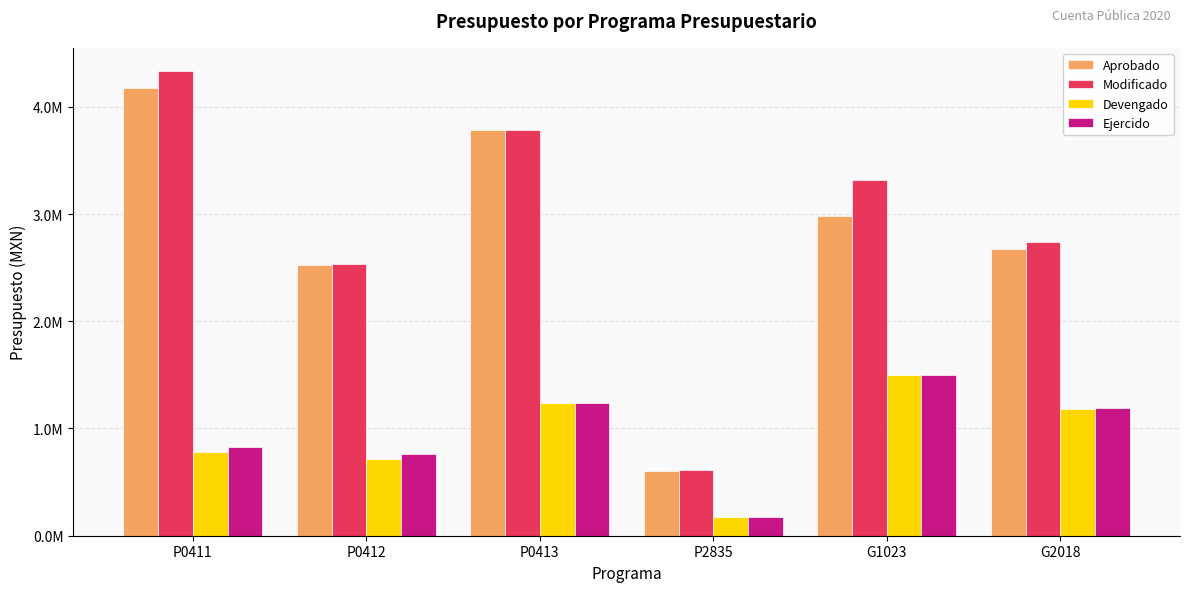

What is the label of the 6th bar from the right?

P0411